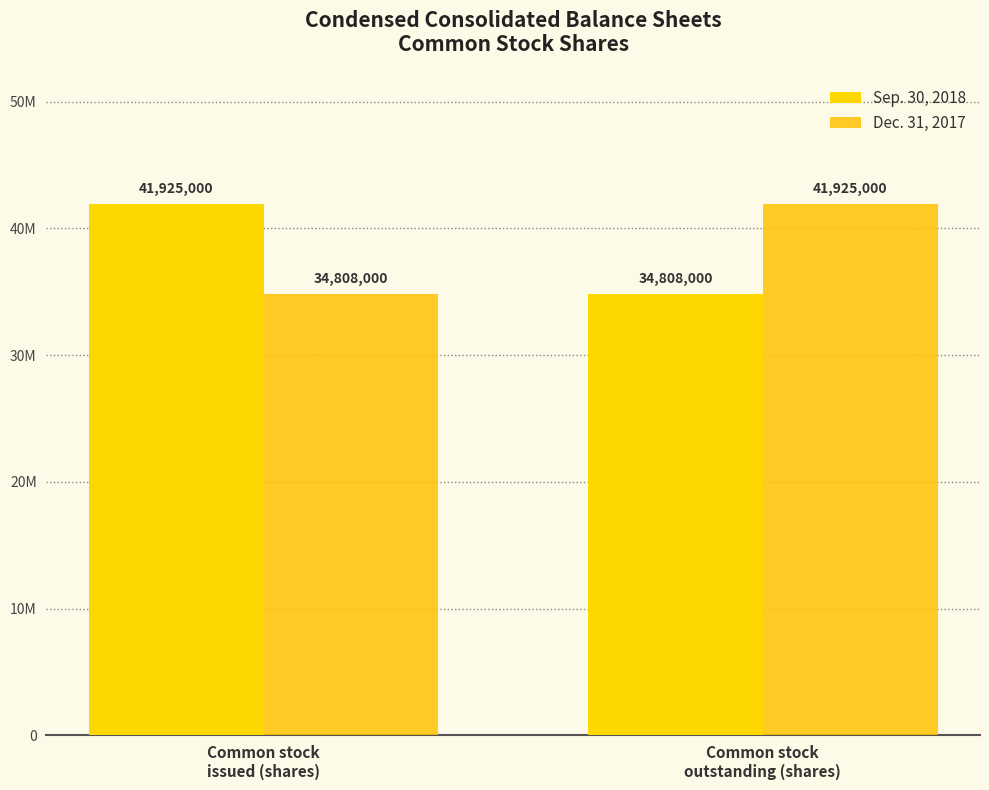

True or false: Dec. 31, 2017 has a value of 41925000 at Common stock
outstanding (shares).

True